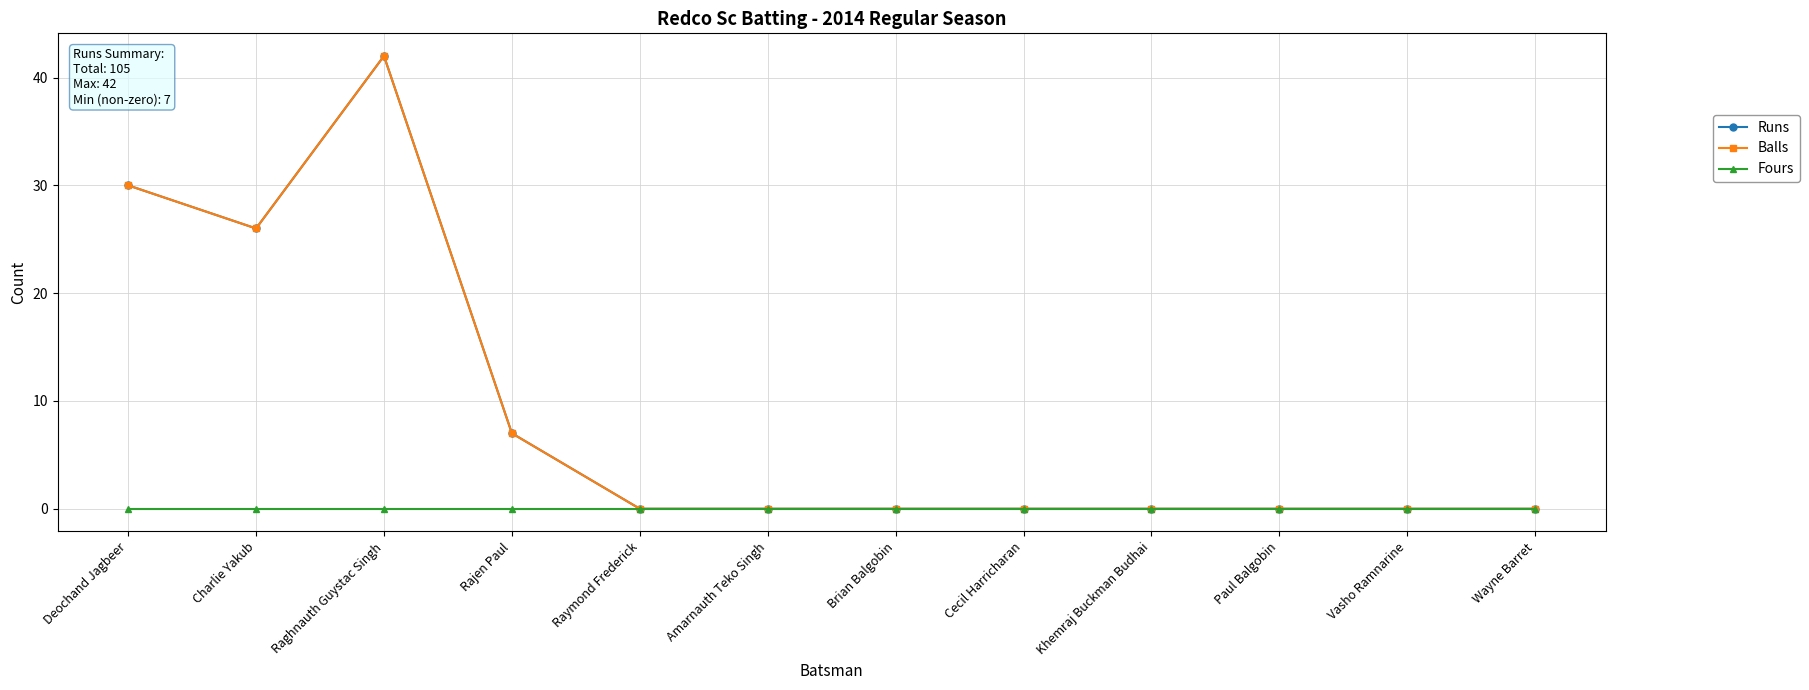

Does the chart have visible grid lines?

Yes